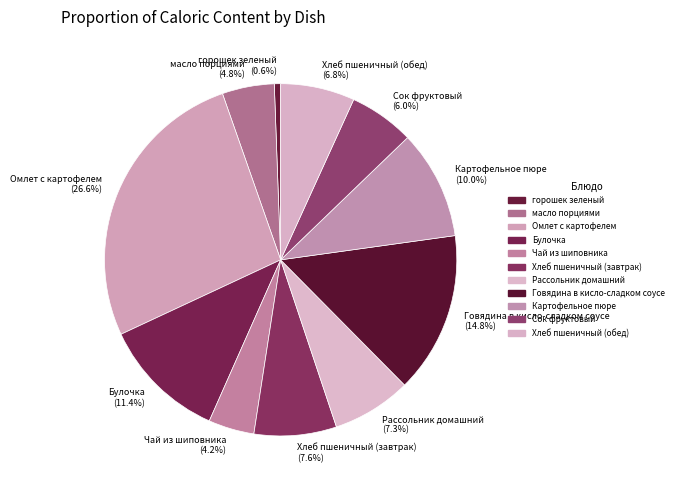

Combined, what portion of the pie is Картофельное пюре and горошек зеленый?

10.6%